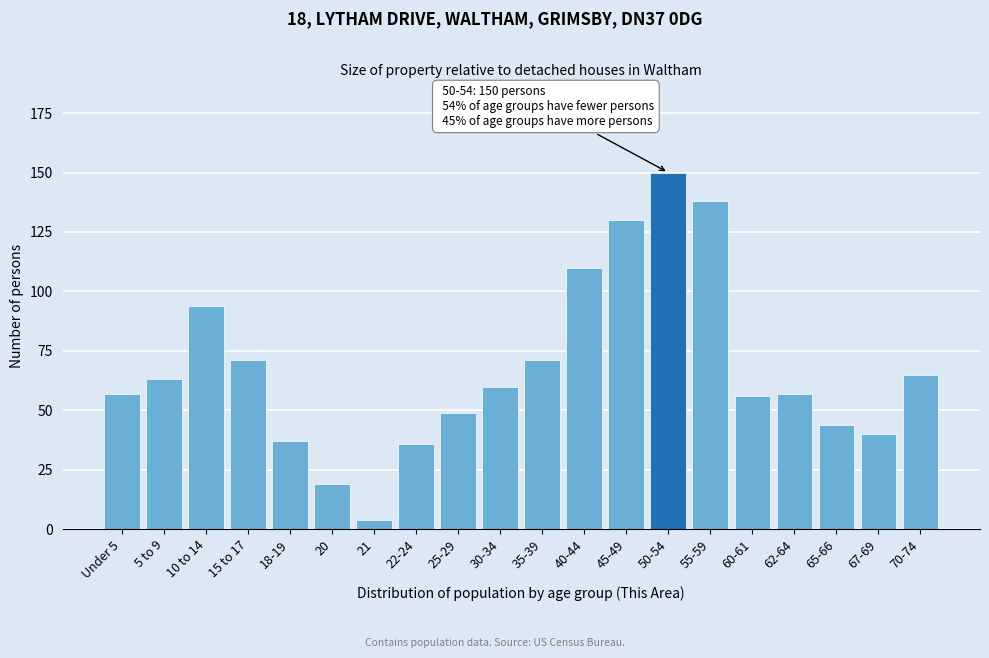

Reading left to right, list all the values displayed in this chart.

57	63	94	71	37	19	4	36	49	60	71	110	130	150	138	56	57	44	40	65